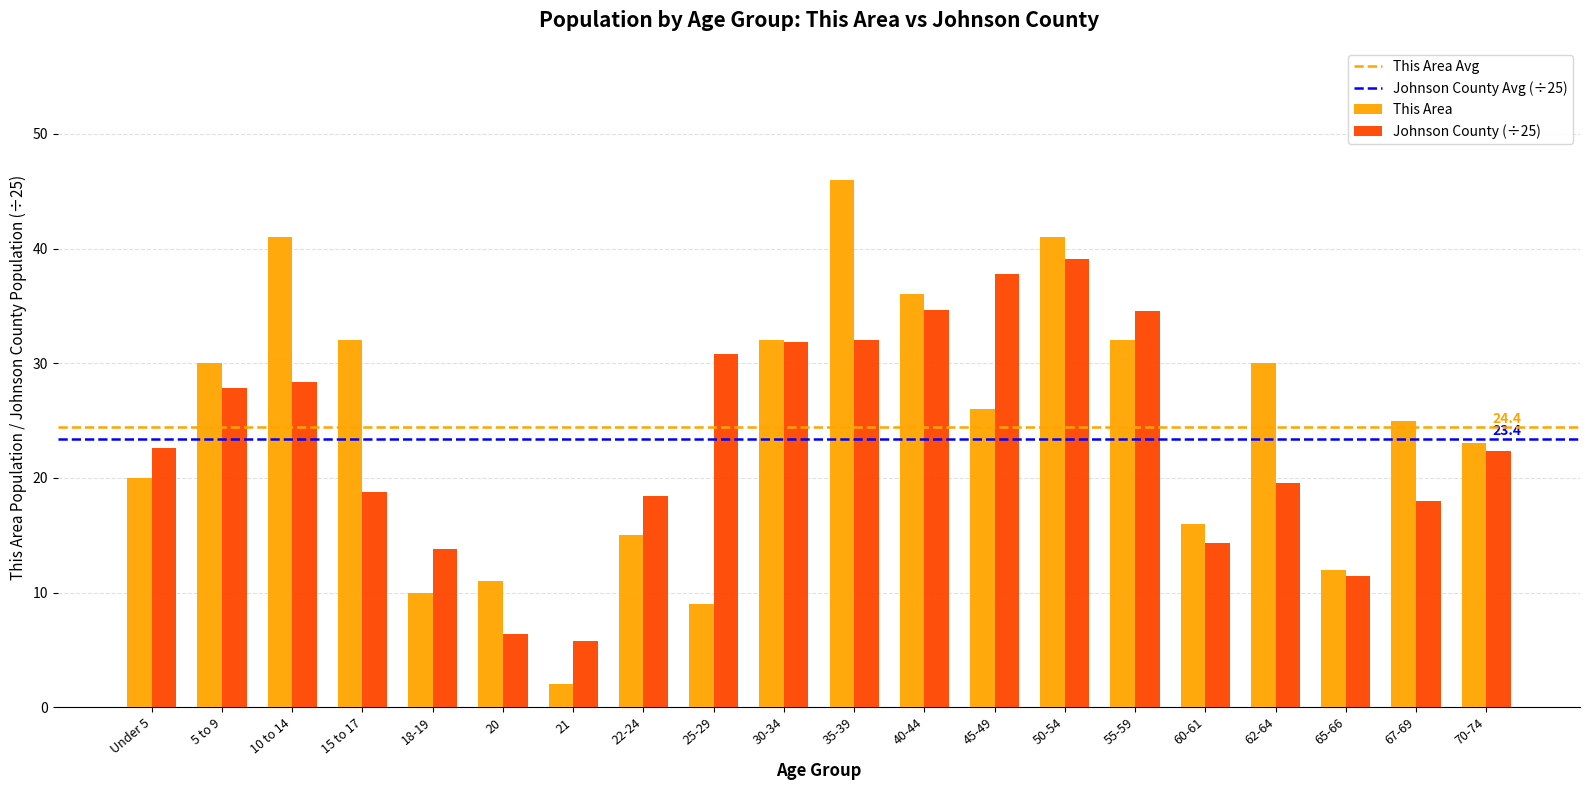

The Johnson County (÷25) series shows 27.8 at 5 to 9. True or false?

True